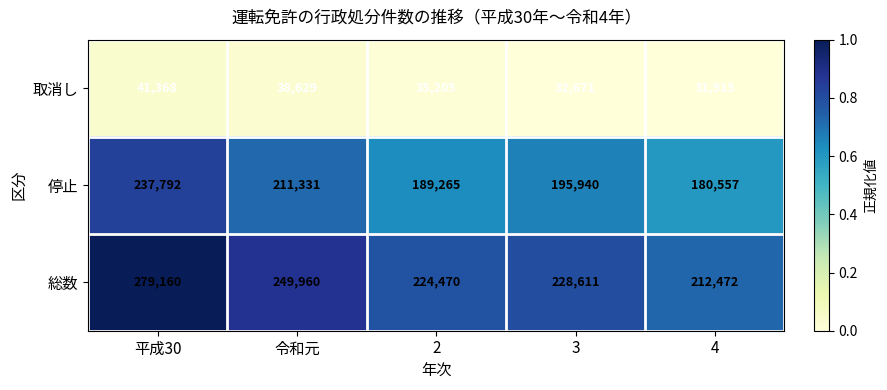

Which category has the highest value across all series?

平成30